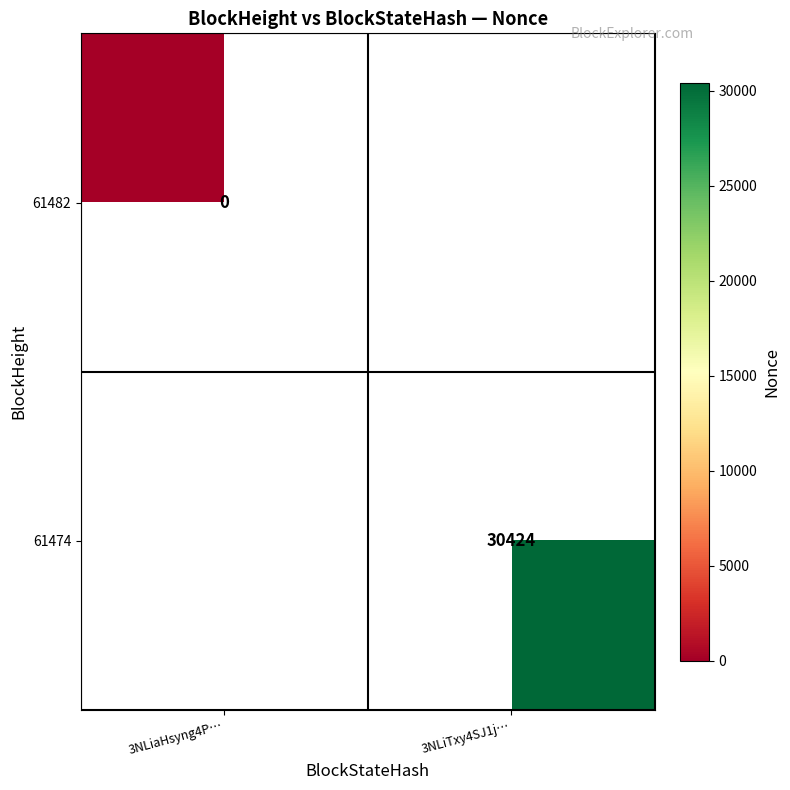

Which has a higher value, 3NLiaHsyng4P… or 3NLiTxy4SJ1j…?

3NLiTxy4SJ1j…